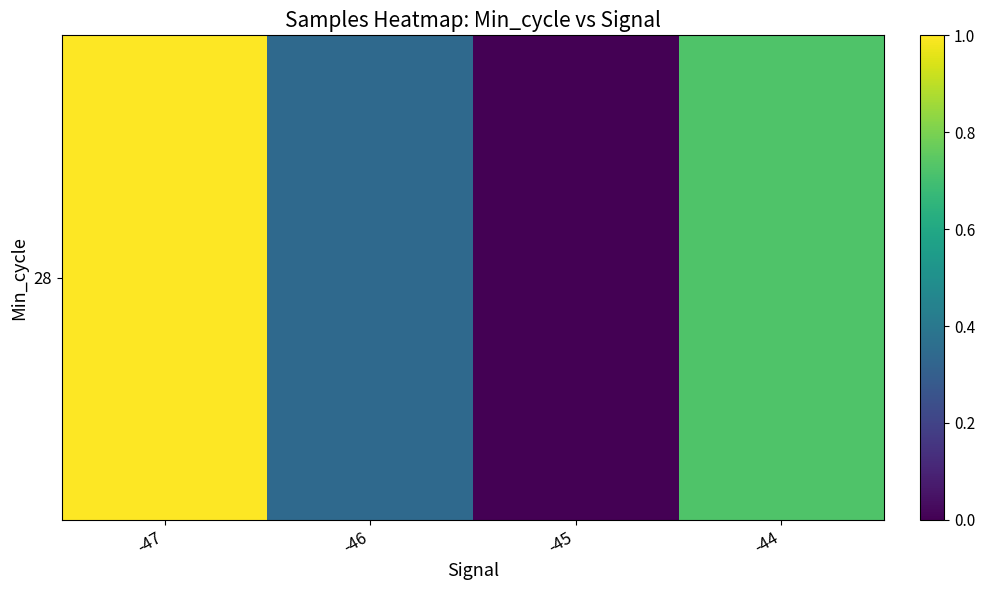

How many values exceed 0?

3